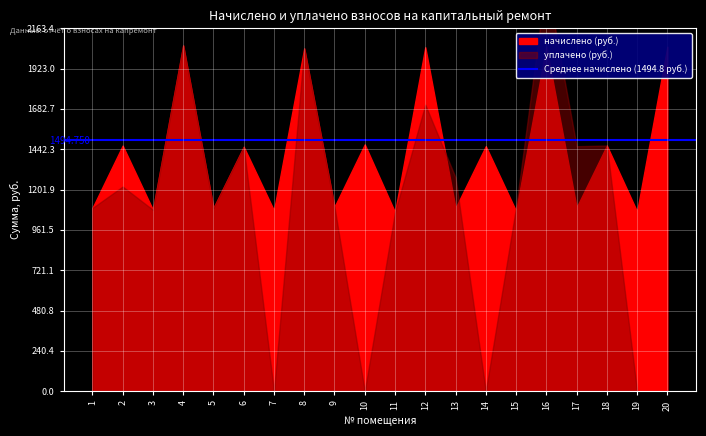

Reading left to right, extract all data points from this chart.

начислено: 1091.6	1463.7	1081.1	2060.4	1091.6	1456.7	1077.6	2042.8	1098.7	1470.7	1067.0	2049.8	1091.6	1460.2	1074.1	2053.4	1095.1	1463.7	1070.6	2053.4
уплачено: 1091.6	1219.8	1081.1	2060.4	1091.6	1456.7	0.0	2042.8	1098.7	0.0	1067.0	1707.8	1273.6	0.0	1095.0	2450.0	1460.2	1464.1	0.0	0.0